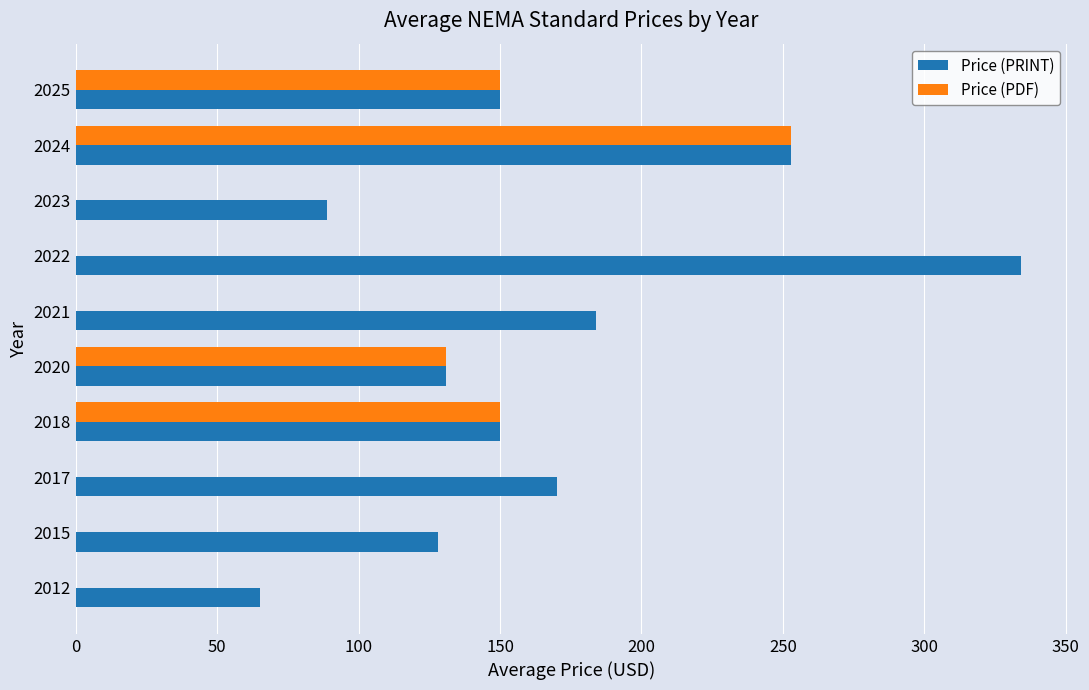

Between 2012 and 2024, which series saw the biggest shift?

Price (PDF)